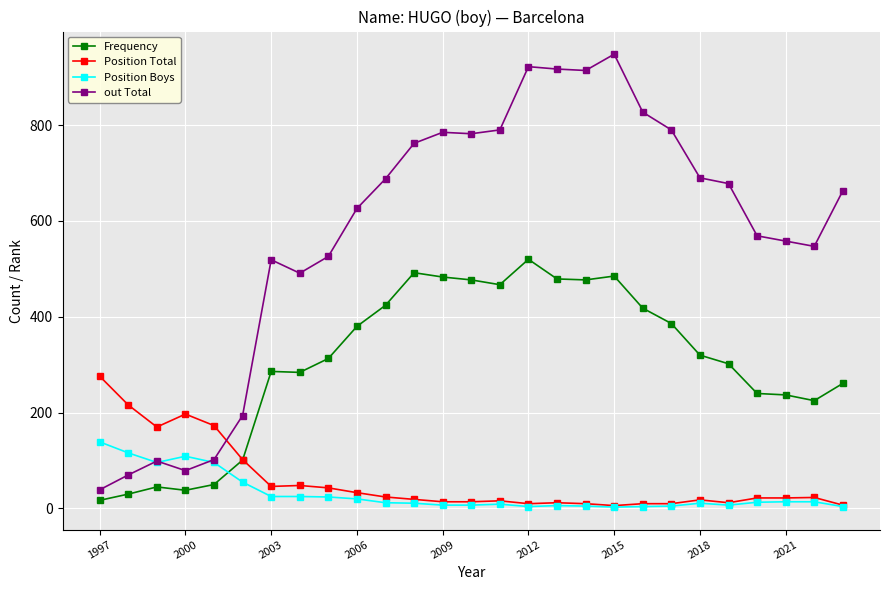

How many data points does each series have?

27